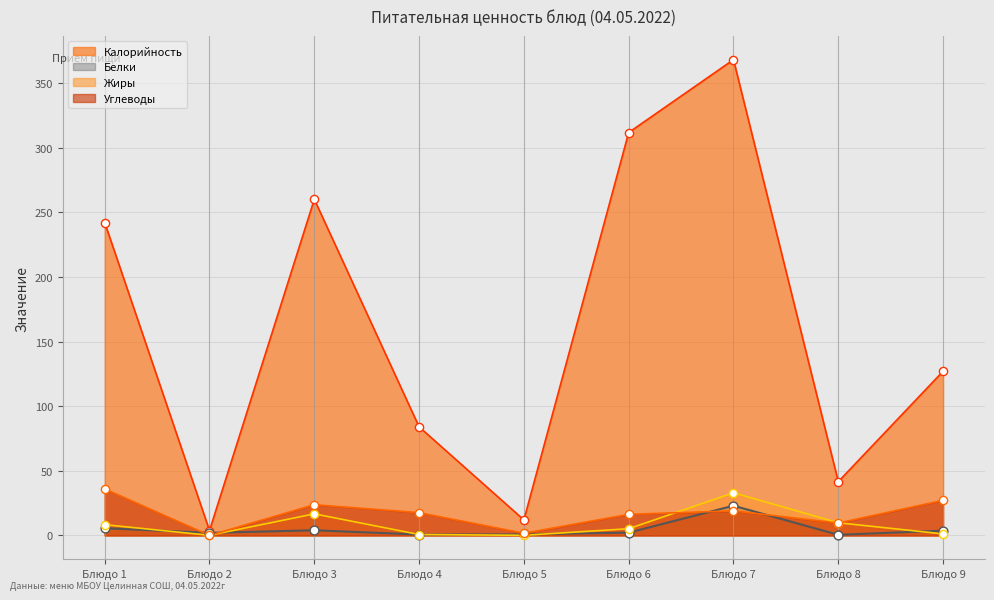

Which series reaches the maximum Y coordinate?

Калорийность